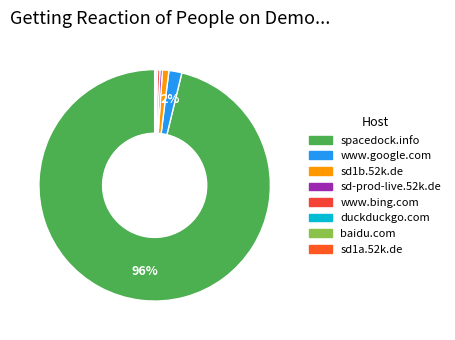

What is the largest slice in the pie chart?

spacedock.info